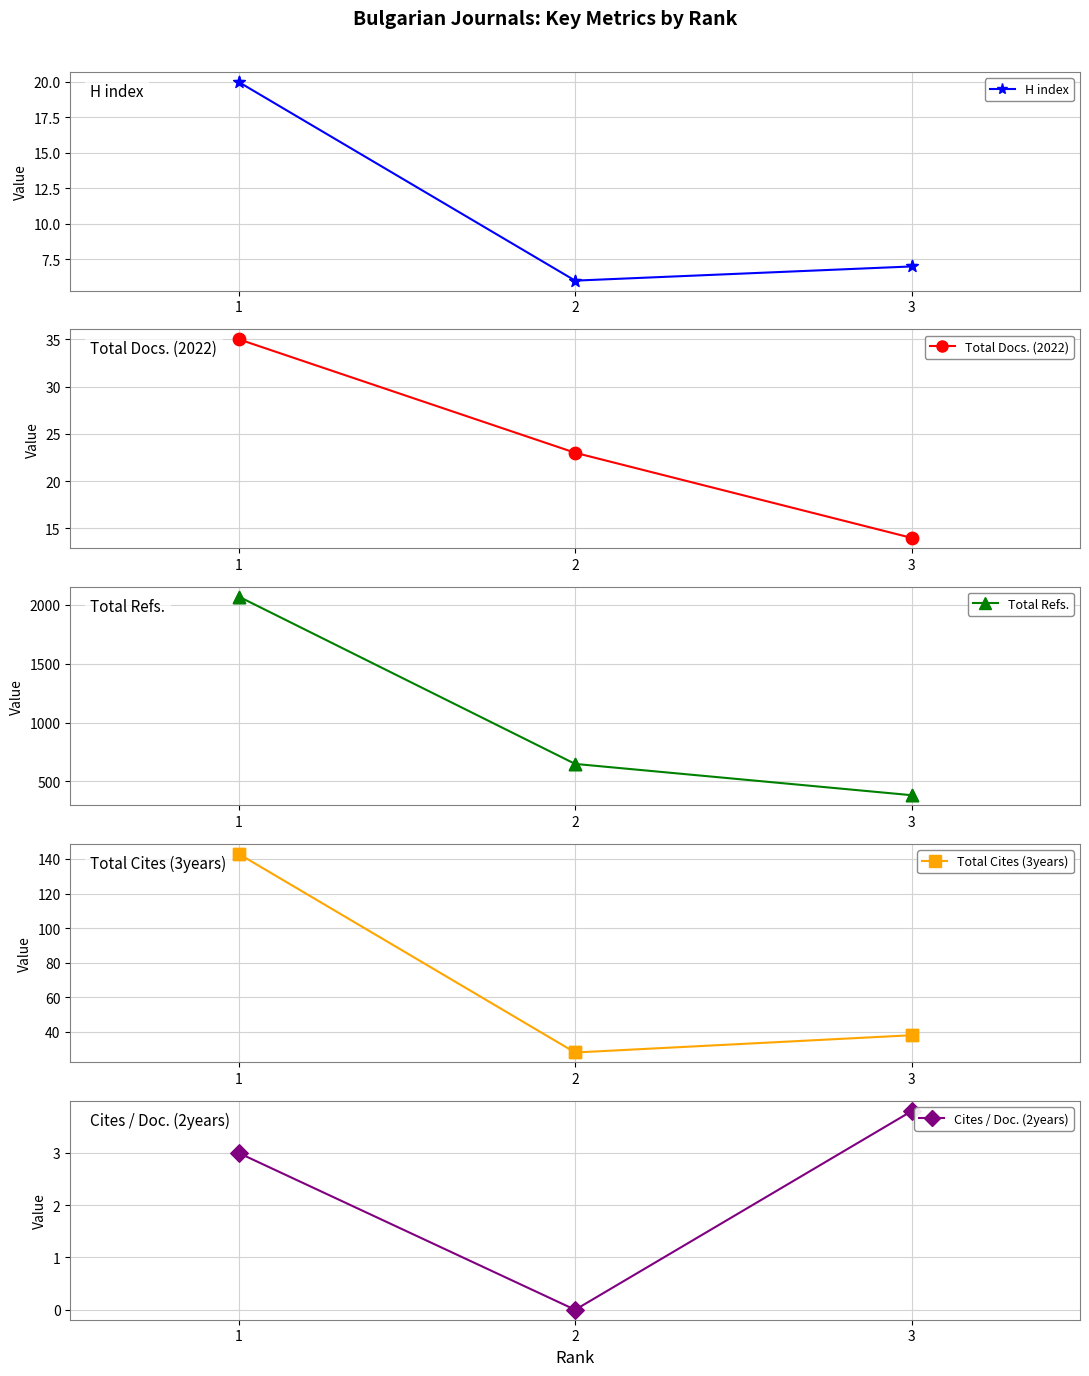

What is the total value across all series at 3?

444.8